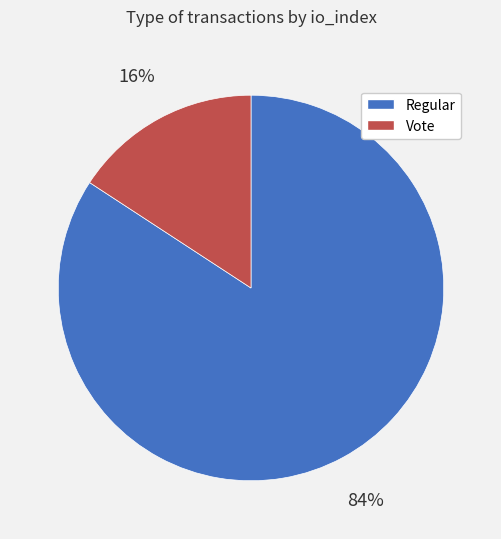

To the nearest percent, what portion does Regular represent?

84%